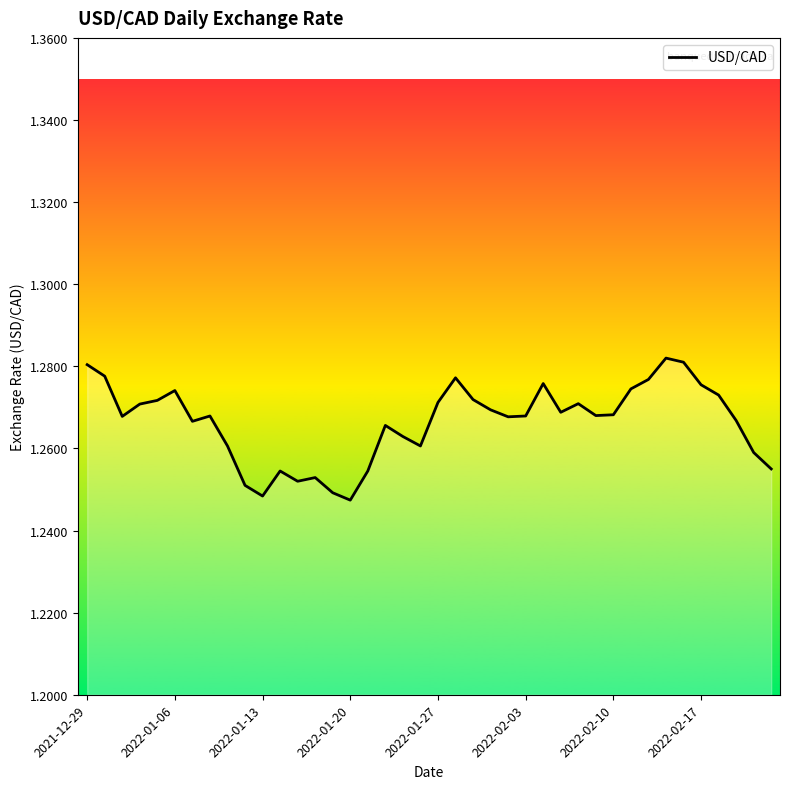

Does the chart display data point markers on the line(s)?

No